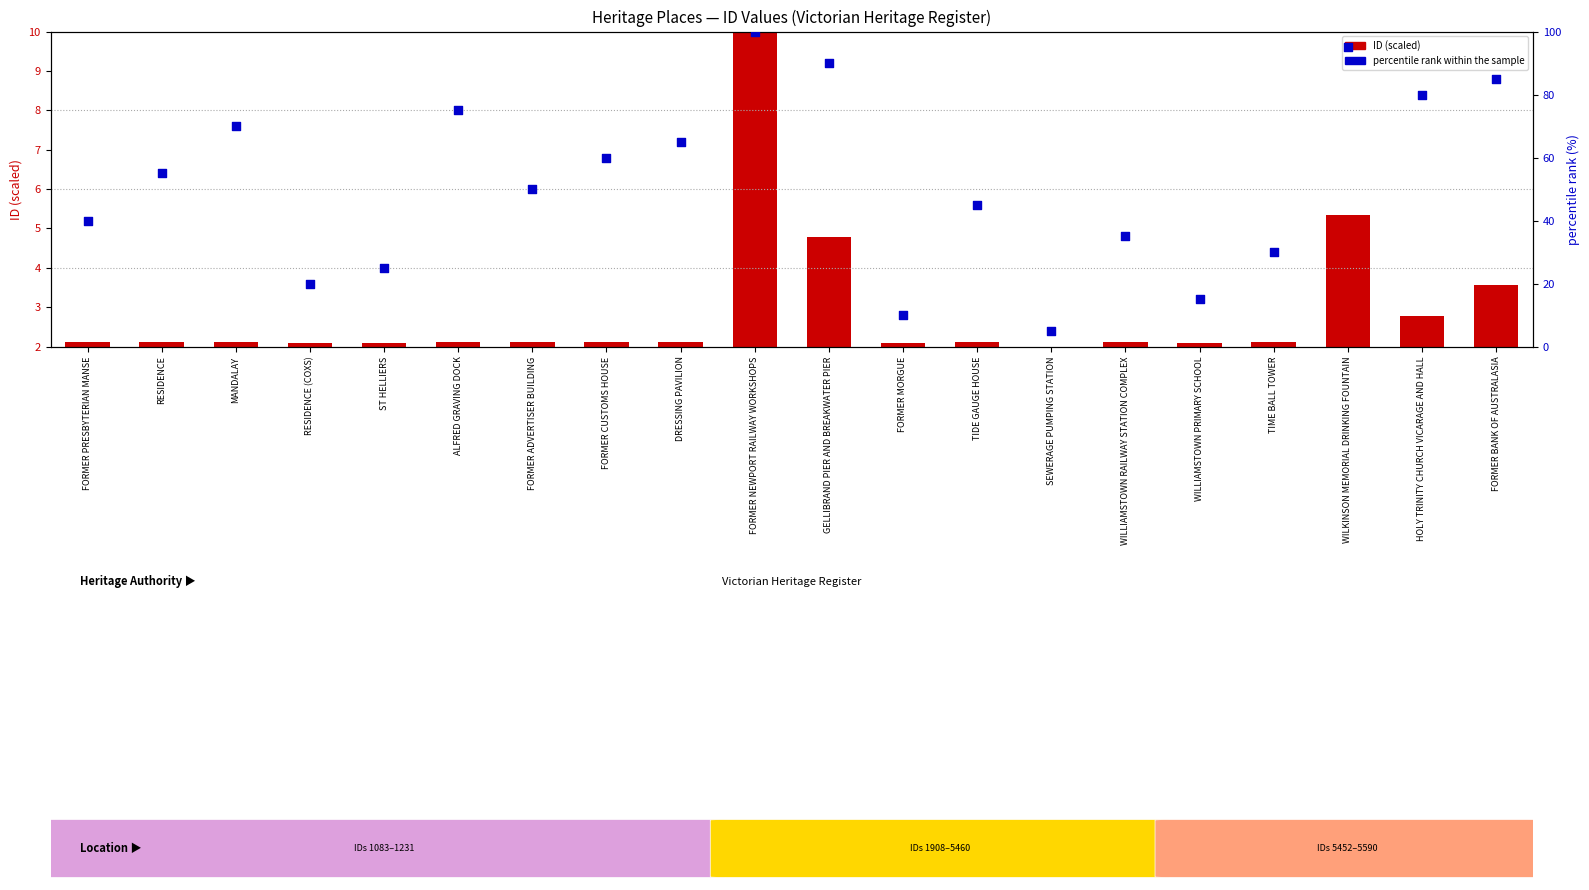

What are all the series names shown in the legend?

ID (scaled), percentile rank within the sample